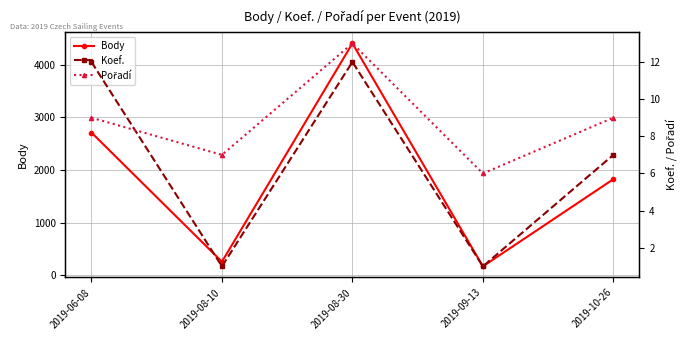

Rank the series at 2019-06-08 from lowest to highest value.

Pořadí, Koef., Body